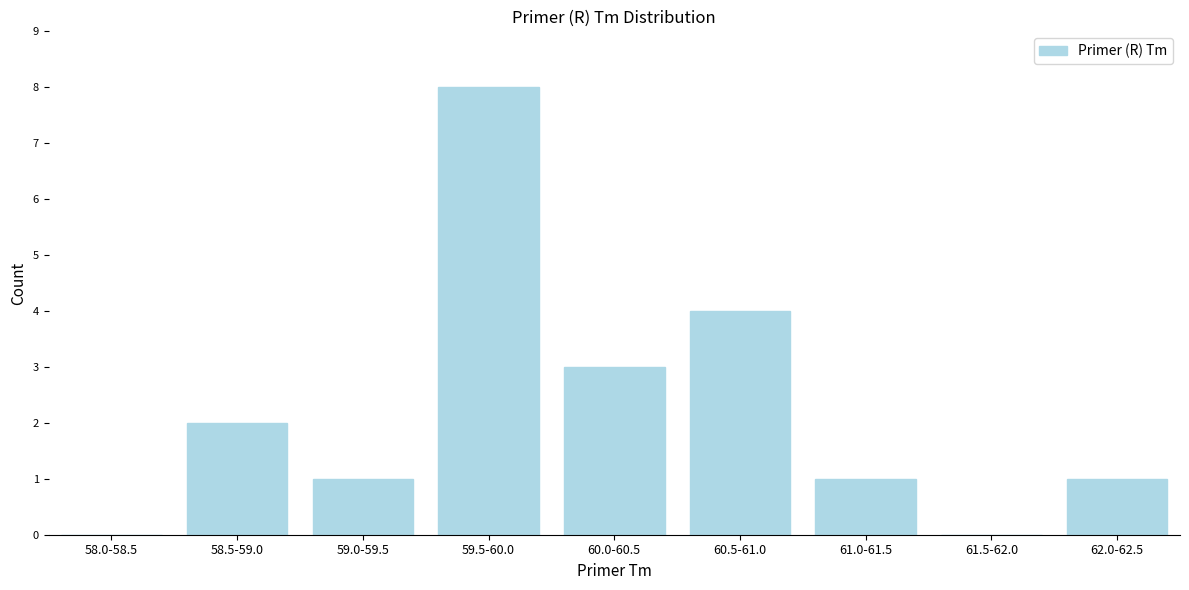

Reading left to right, extract all data points from this chart.

58.0-58.5=0	58.5-59.0=2	59.0-59.5=1	59.5-60.0=8	60.0-60.5=3	60.5-61.0=4	61.0-61.5=1	61.5-62.0=0	62.0-62.5=1